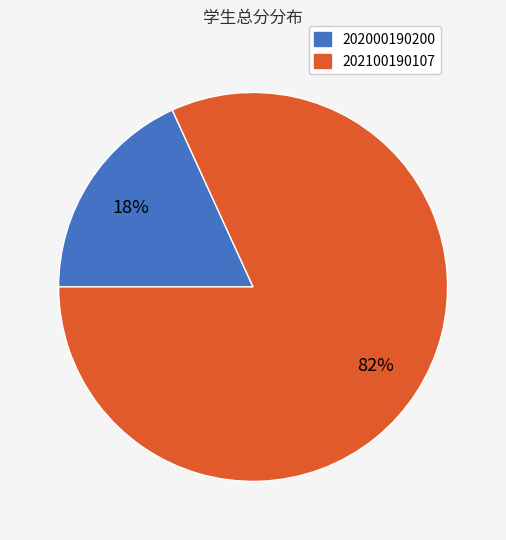

How many segments does this pie chart have?

2